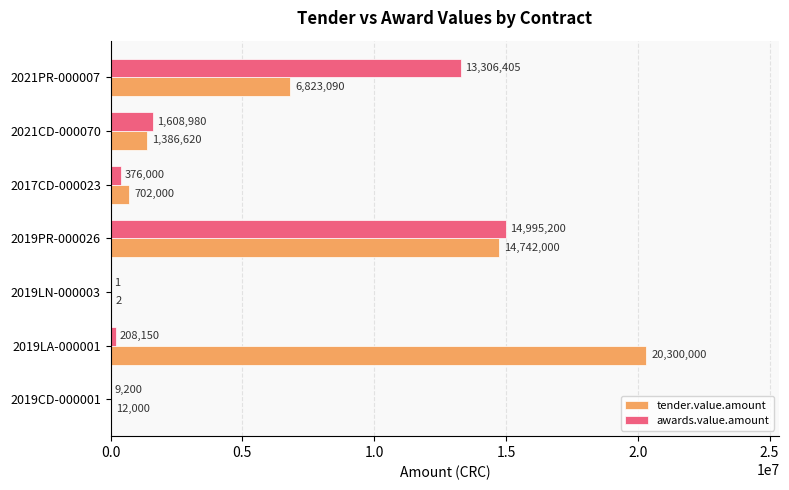

Is it true that awards.value.amount equals 1 at 2019LN-000003?

True